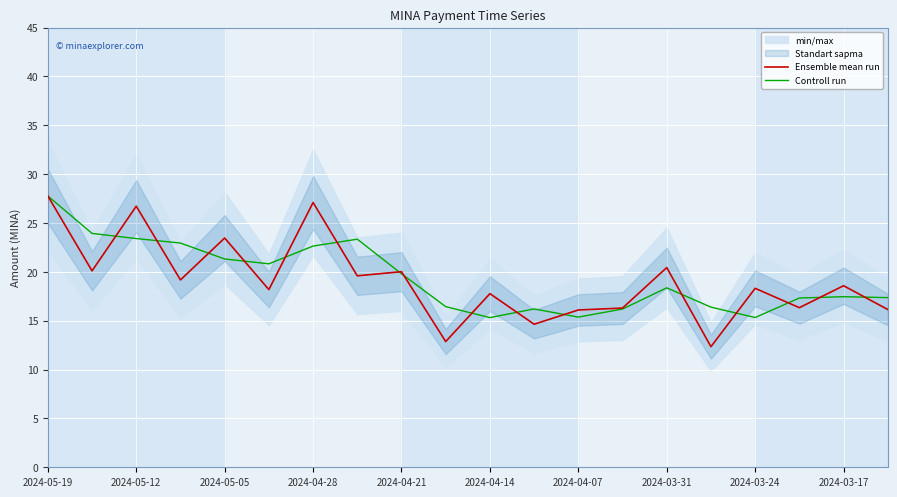

Reading left to right, list all the values displayed in this chart.

Ensemble mean run: 27.8	20.1	26.7	19.2	23.5	18.2	27.1	19.6	20.0	12.9	17.8	14.6	16.1	16.3	20.4	12.3	18.3	16.3	18.6	16.1
Controll run: 27.8	23.9	23.4	22.9	21.3	20.8	22.6	23.3	19.8	16.4	15.3	16.2	15.4	16.2	18.4	16.4	15.3	17.3	17.5	17.4